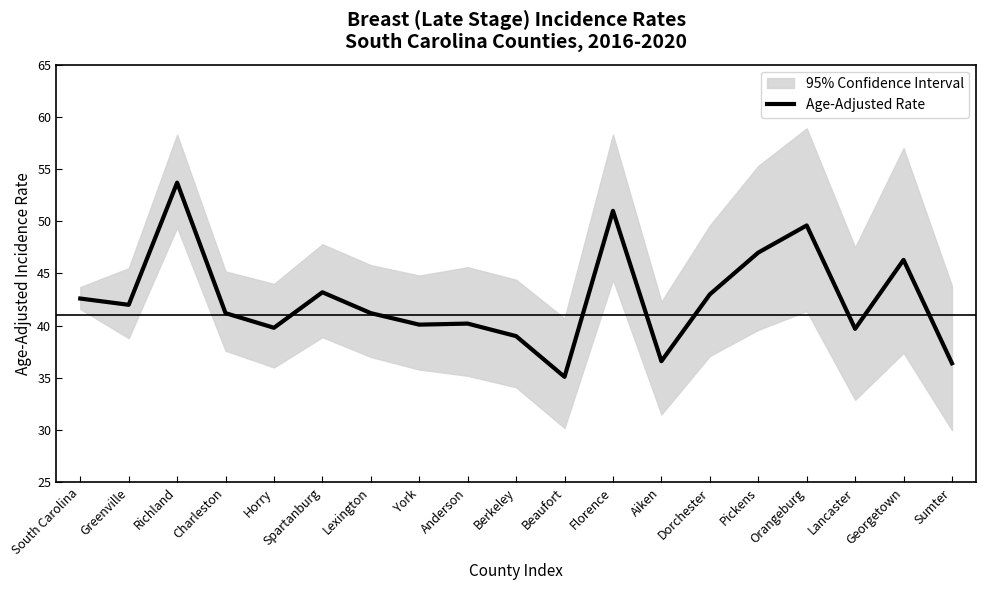

The value at Lancaster is 24.9. True or false?

False